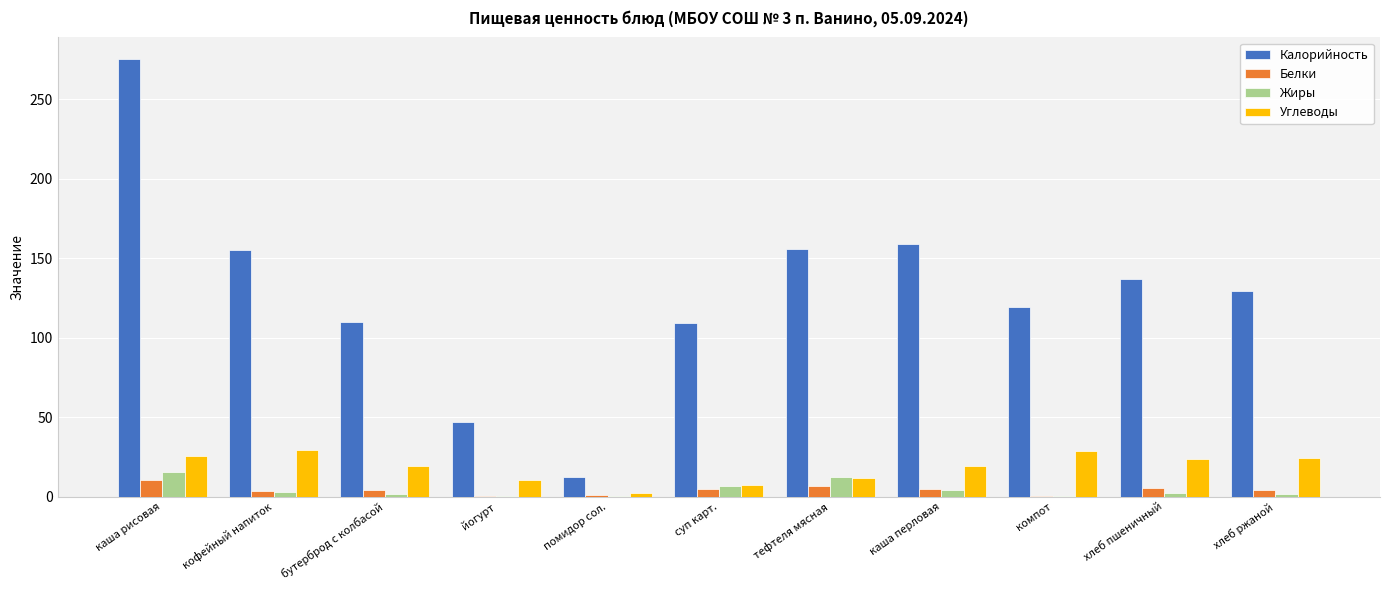

What is the sum of the Белки values at суп карт. and хлеб пшеничный?

10.4